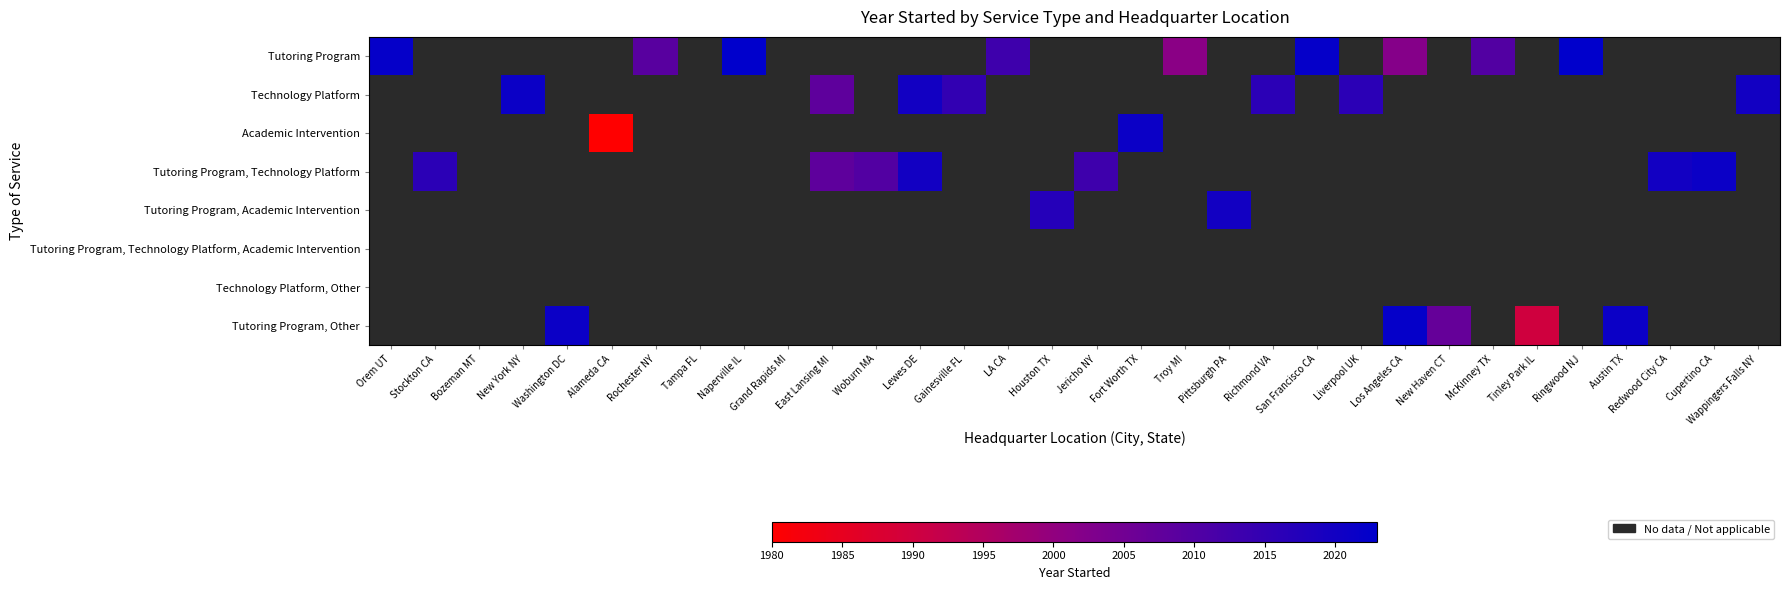

What is the greatest value displayed?

2023.0